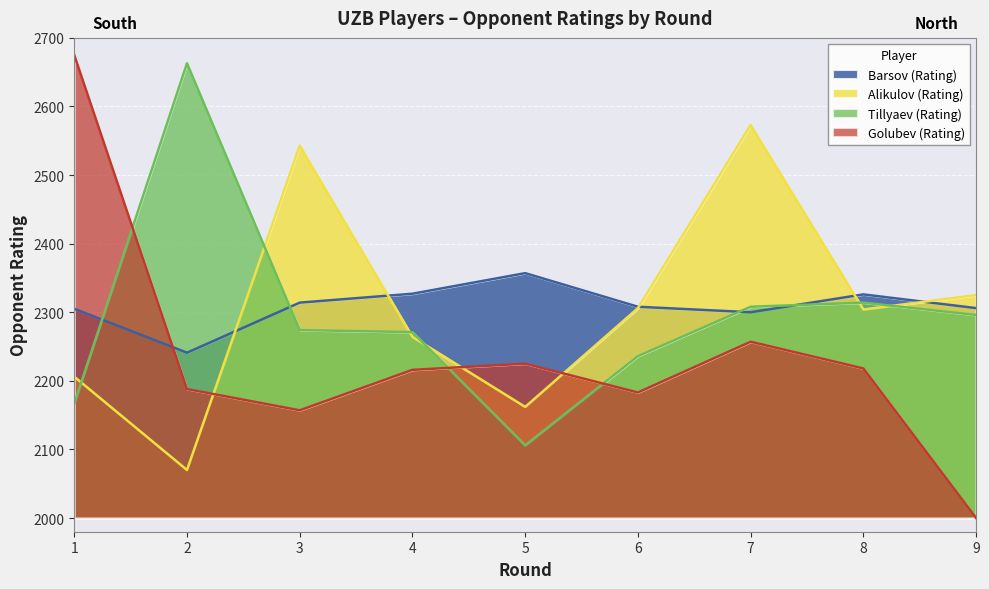

The Barsov (Rating) series shows 2308 at 6. True or false?

True